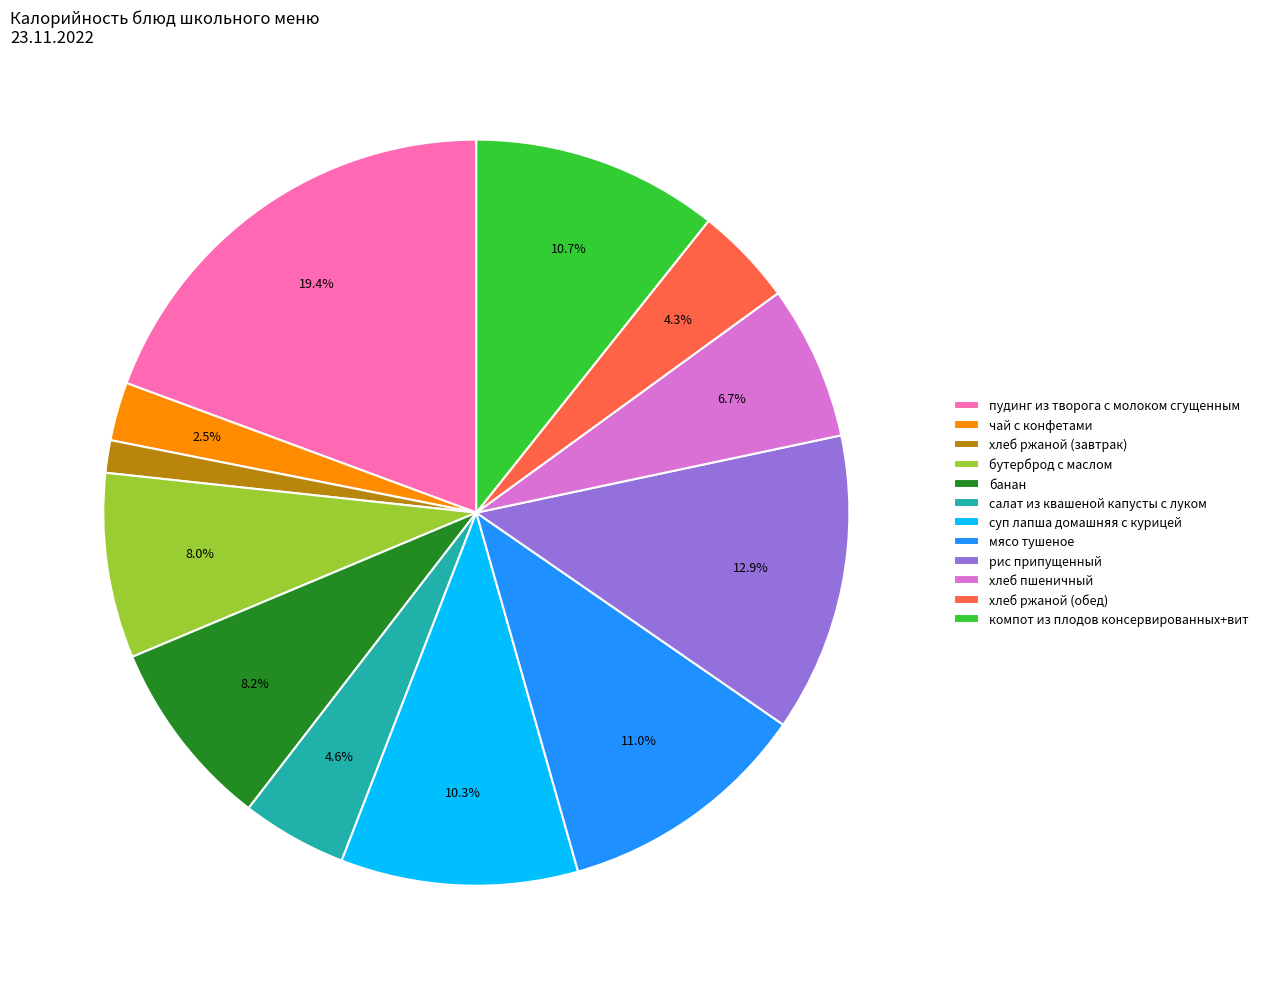

Is there any slice that represents more than half of the pie?

No